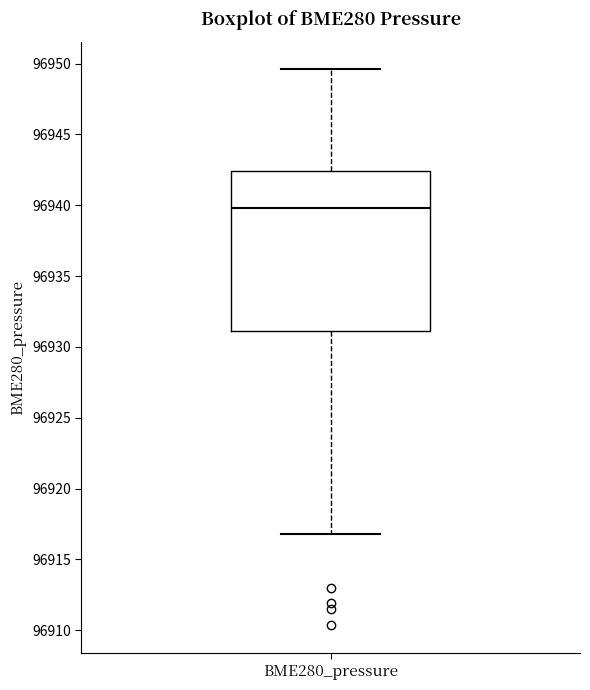

Read this box plot against the y-axis: the position of the median line, the range covered by the box, and the ends of both whiskers. The values are not printed on the chart, so give them approximately, as read against the axis.

median 96940.0, box 96931.0 to 96942.5, whiskers 96917.0 to 96949.5